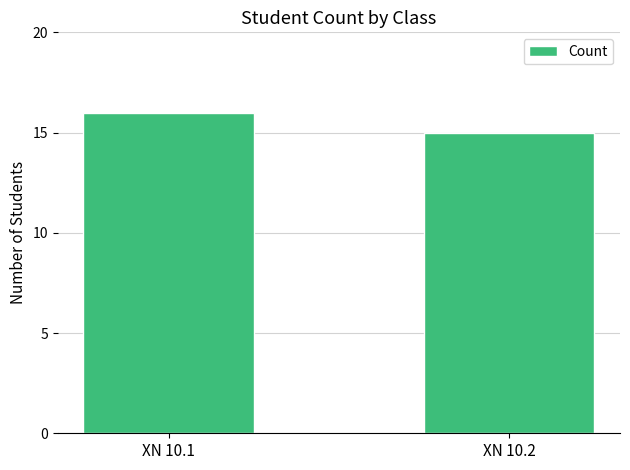

The chart shows a value of 8 at XN 10.2. True or false?

False